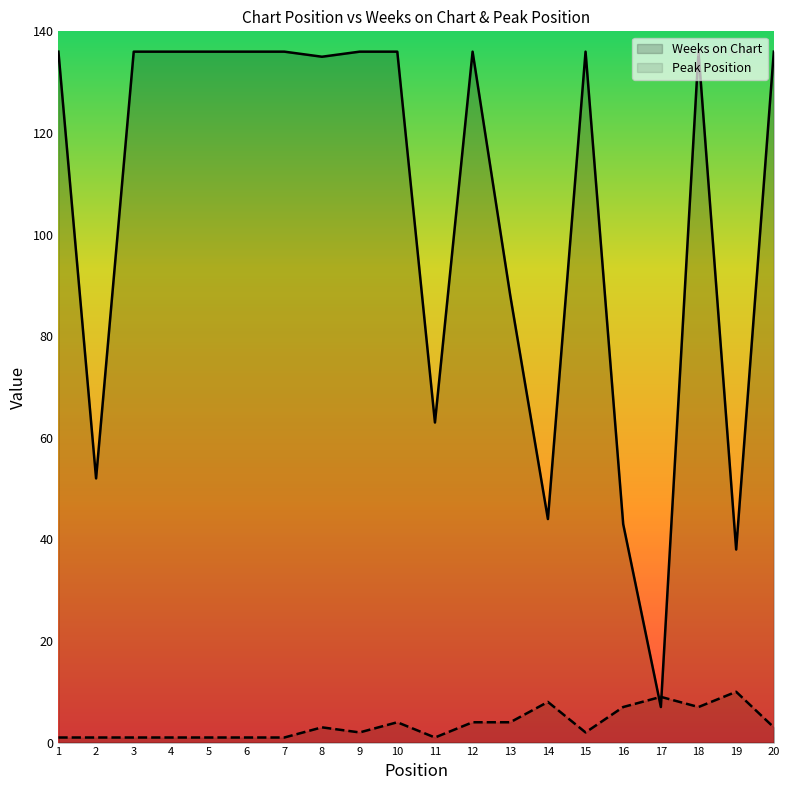

Which series has the largest range (max minus min)?

Weeks on Chart